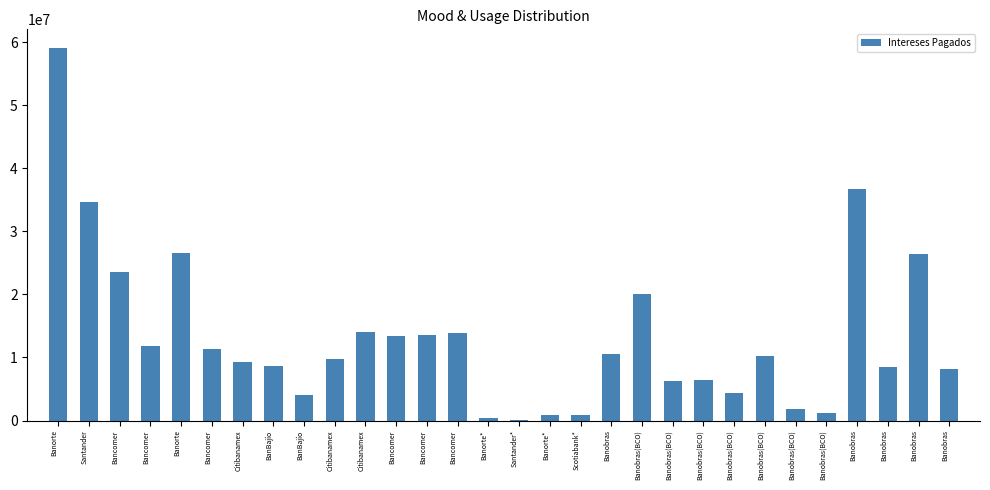

What is the label of the 12th bar from the left?

Bancomer